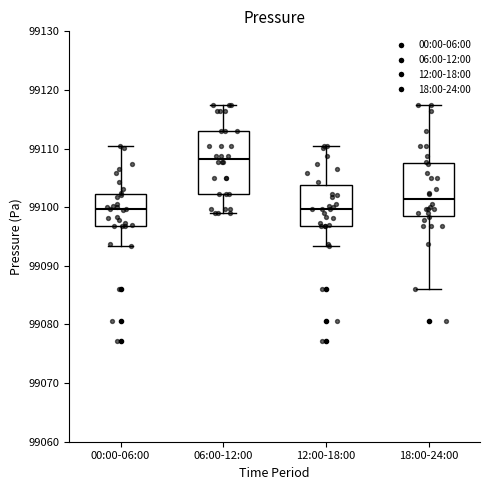

Reading left to right, transcribe this box plot: for each box, give where its median line is, the range the box spans, and where its two whiskers end, as read against the y-axis. The values are not printed on the chart, so give them approximately, as read against the axis.

00:00-06:00: median 99100, box 99097 to 99102, whiskers 99093 to 99110
06:00-12:00: median 99108, box 99102 to 99113, whiskers 99099 to 99117
12:00-18:00: median 99100, box 99097 to 99104, whiskers 99093 to 99110
18:00-24:00: median 99101, box 99098 to 99108, whiskers 99086 to 99117